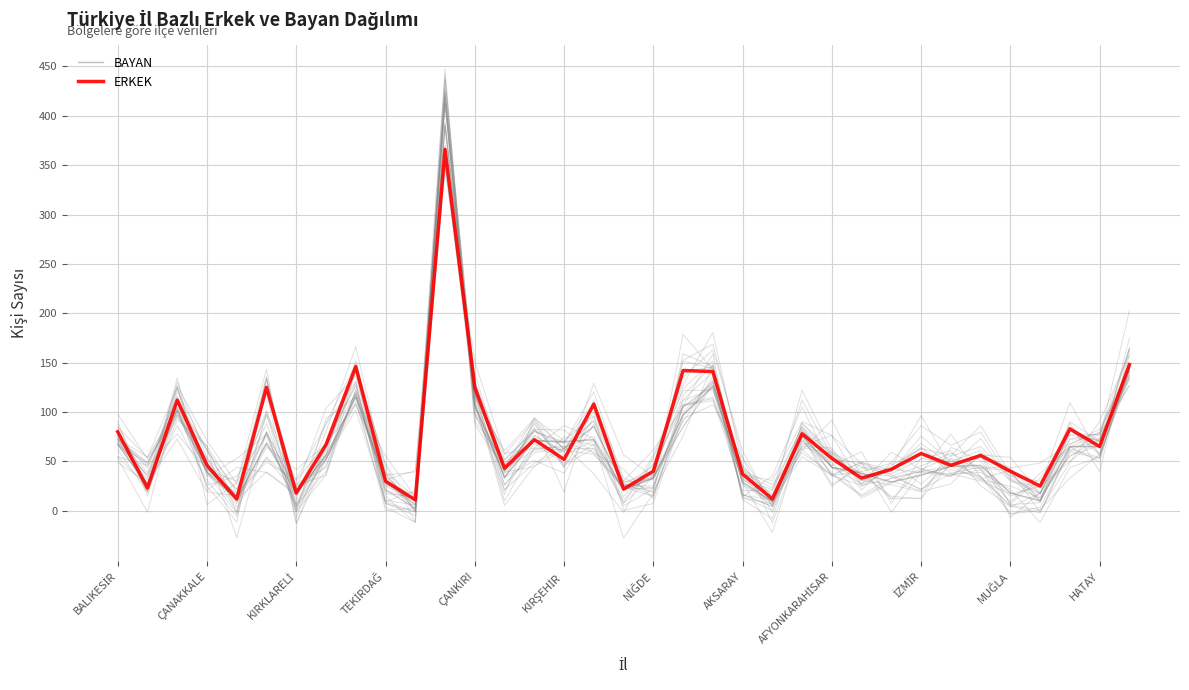

What is the average value of the ERKEK series?

73